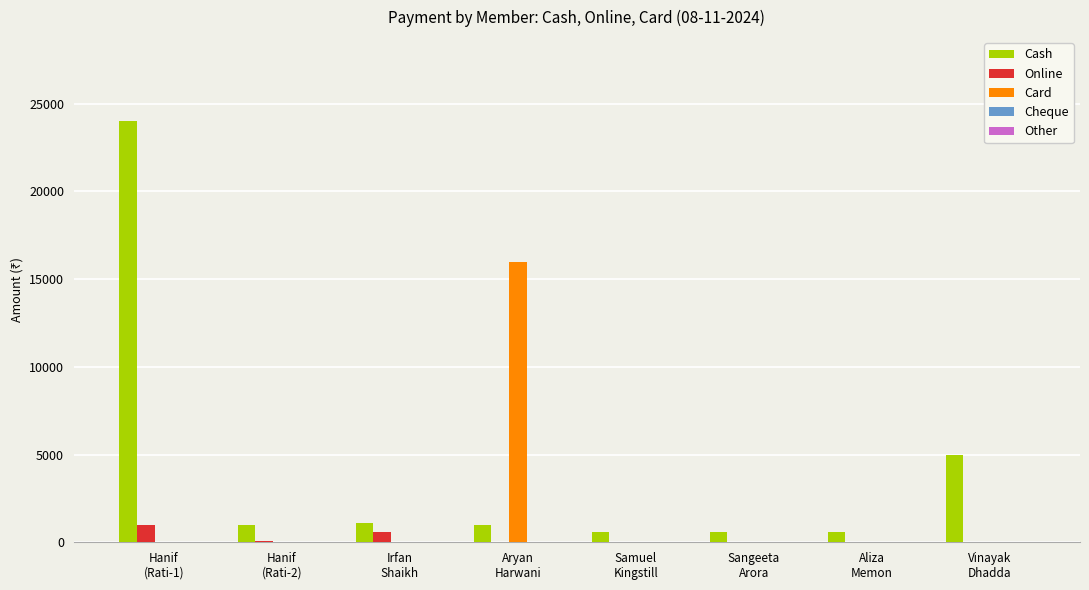

What is the sum of all Online values?

1700